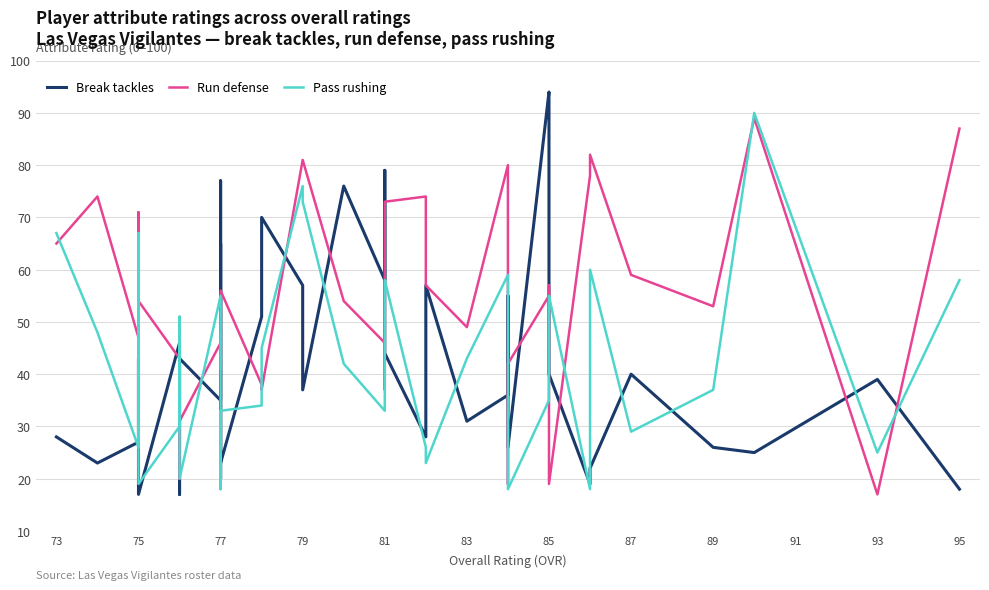

At how many categories does at least one series exceed 67?

19